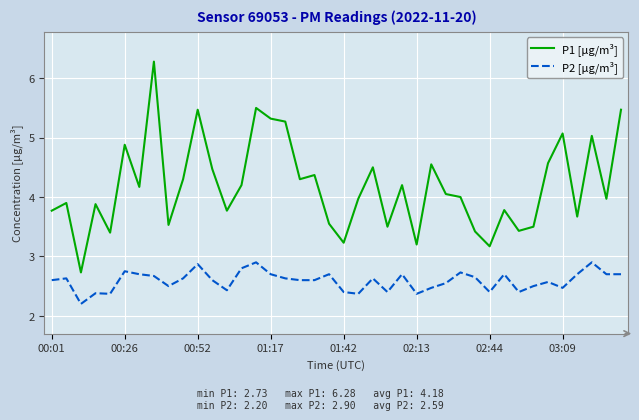

What is the minimum value for P1 [µg/m³]?

2.7